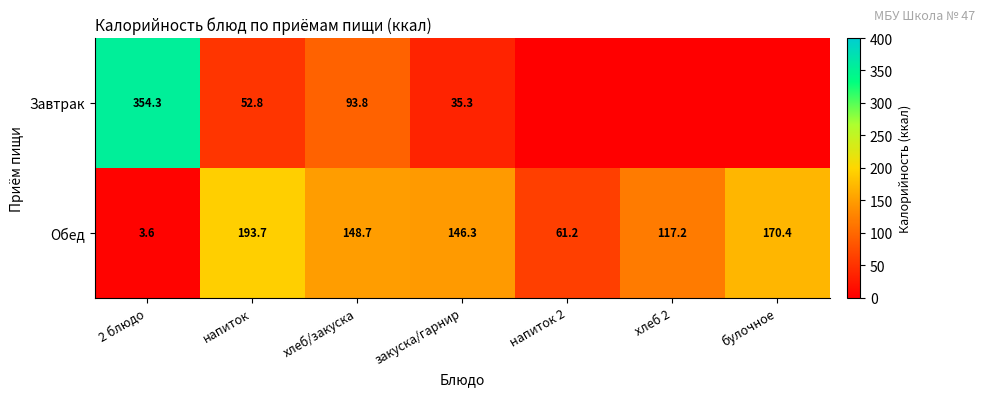

Rank the series at 2 блюдо from highest to lowest value.

Завтрак, Обед